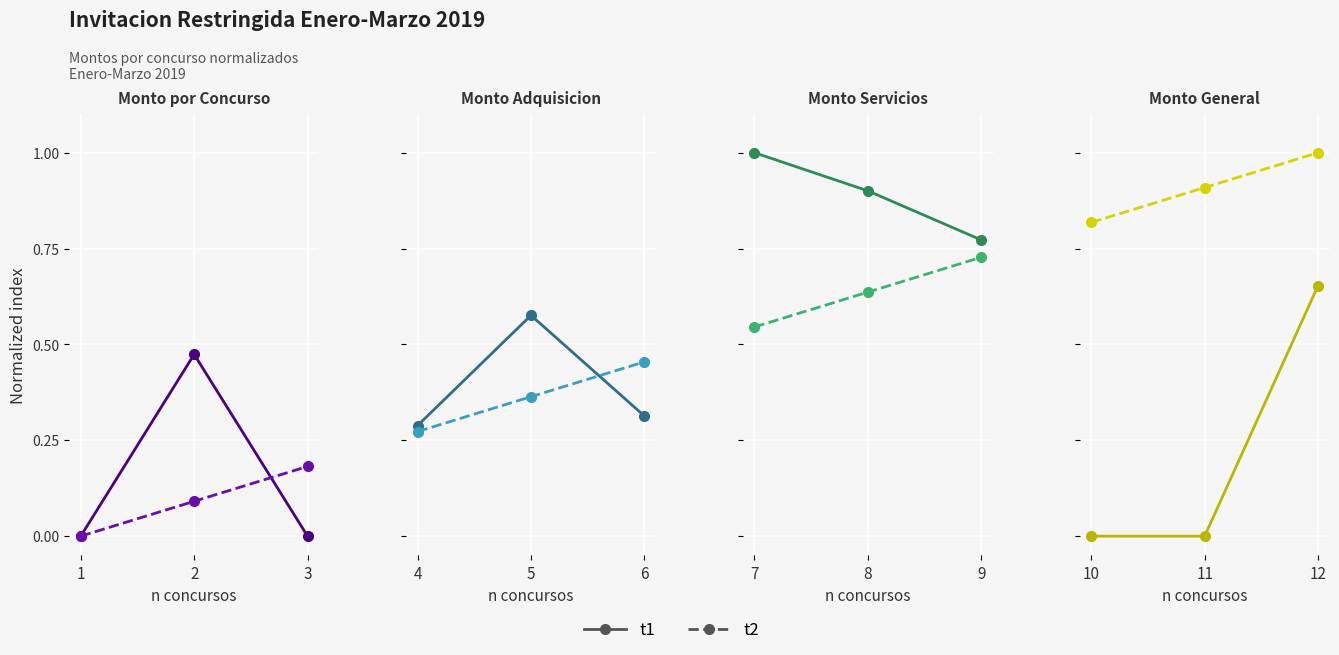

Where is t1 nearest to the value 0?

10